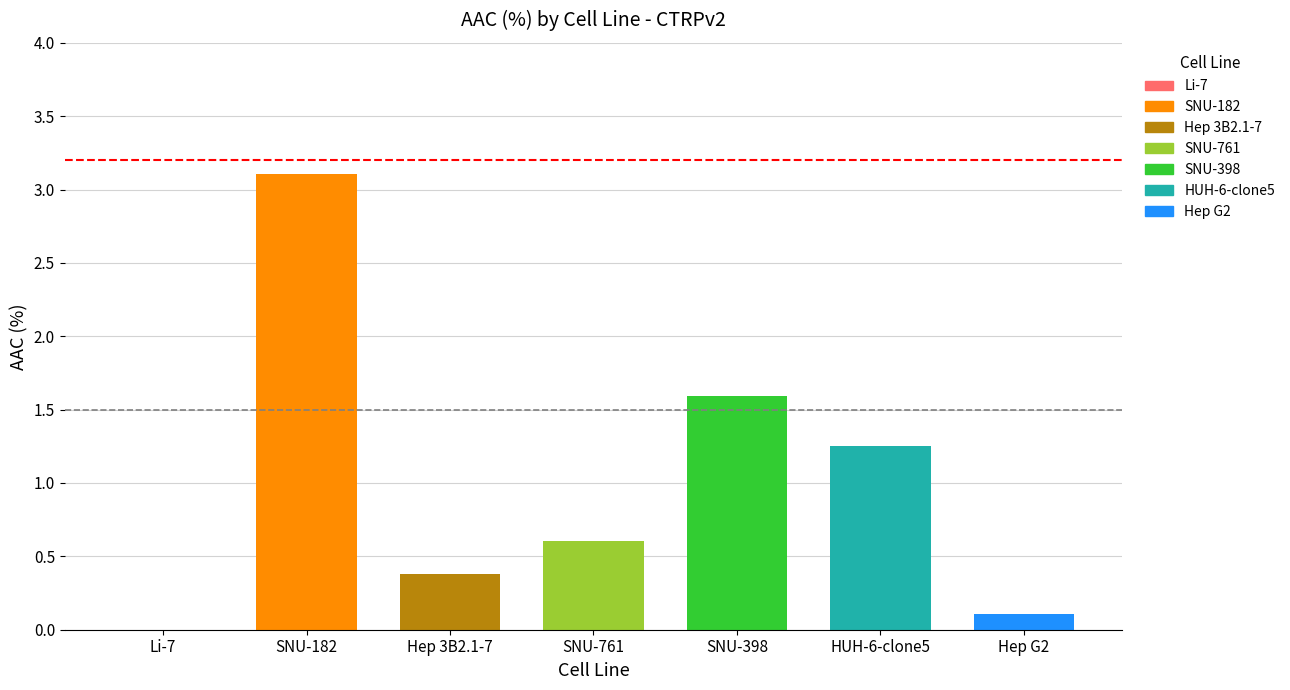

List the labels in order of value, largest first.

SNU-182, SNU-398, HUH-6-clone5, SNU-761, Hep 3B2.1-7, Hep G2, Li-7